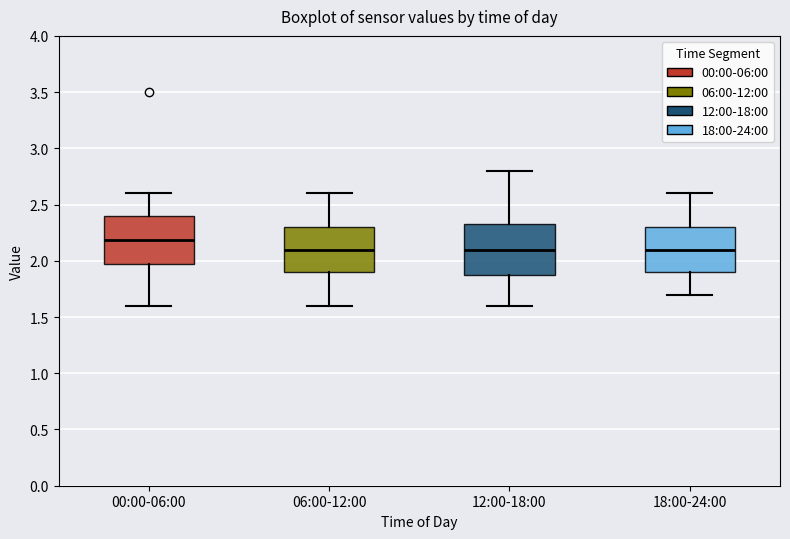

Reading left to right, read every box against the y-axis: the position of its median line, the range the box covers, and the ends of its whiskers. The values are not printed on the chart, so give them approximately, as read against the axis.

00:00-06:00: median 2.20, box 2.00 to 2.40, whiskers 1.60 to 2.60
06:00-12:00: median 2.10, box 1.90 to 2.30, whiskers 1.60 to 2.60
12:00-18:00: median 2.10, box 1.90 to 2.35, whiskers 1.60 to 2.80
18:00-24:00: median 2.10, box 1.90 to 2.30, whiskers 1.70 to 2.60